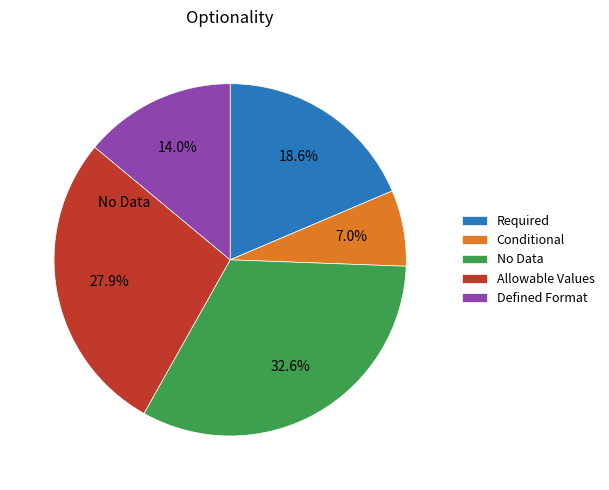

Is there any slice that represents more than half of the pie?

No